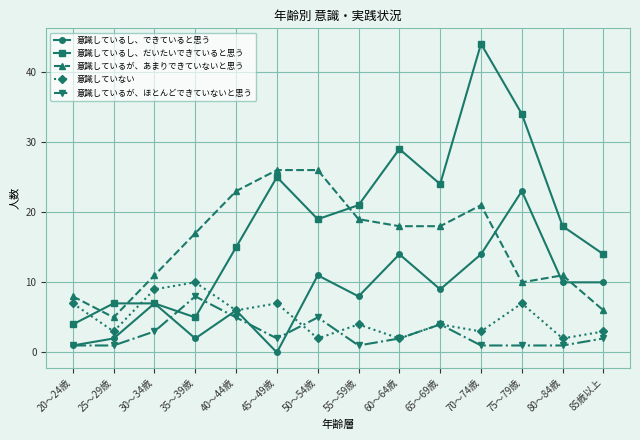

What is the sum of all 意識しているが、あまりできていないと思う values?

219